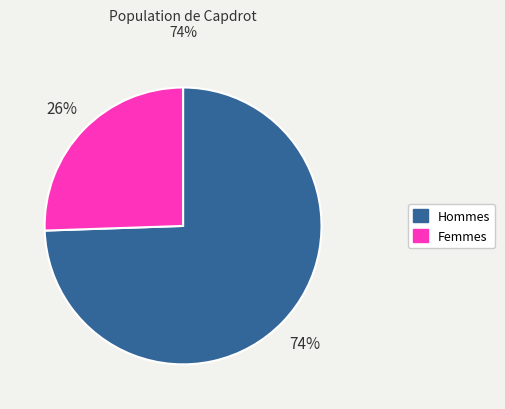

Which has a higher value, Hommes or Femmes?

Hommes